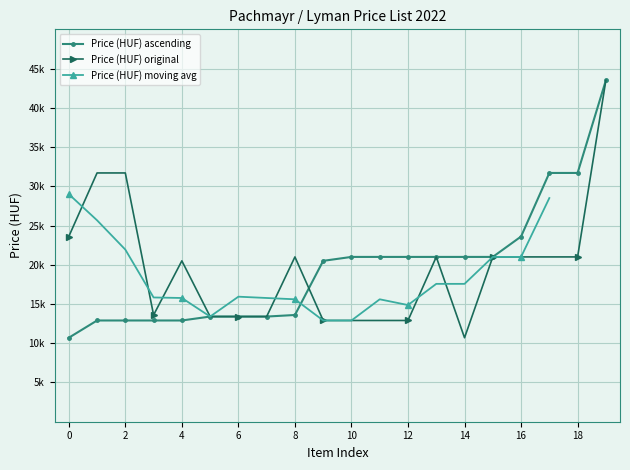

What is the difference between the maximum and second lowest values?

30600